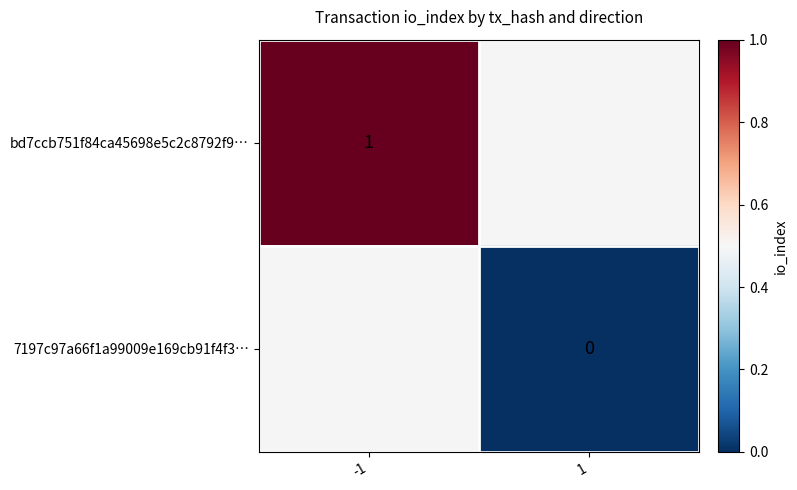

True or false: bd7ccb751f84ca45698e5c2c8792f9… has a value of 1 at -1.

True